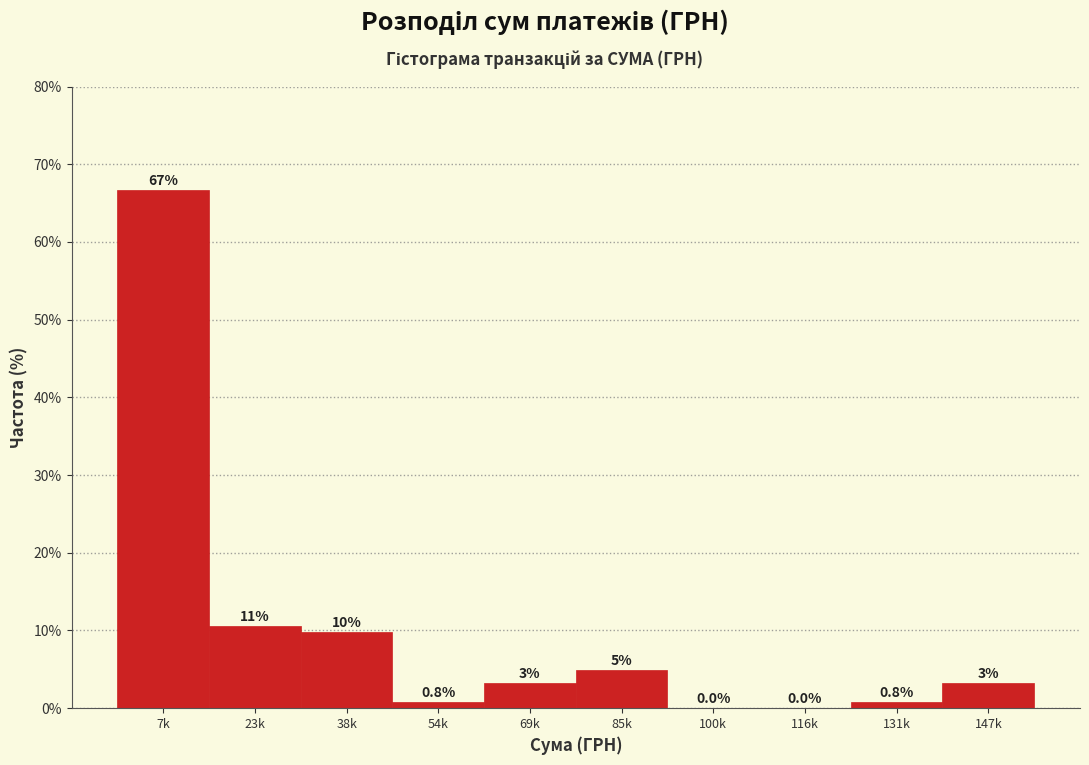

What value does the data have at 131k?

0.8